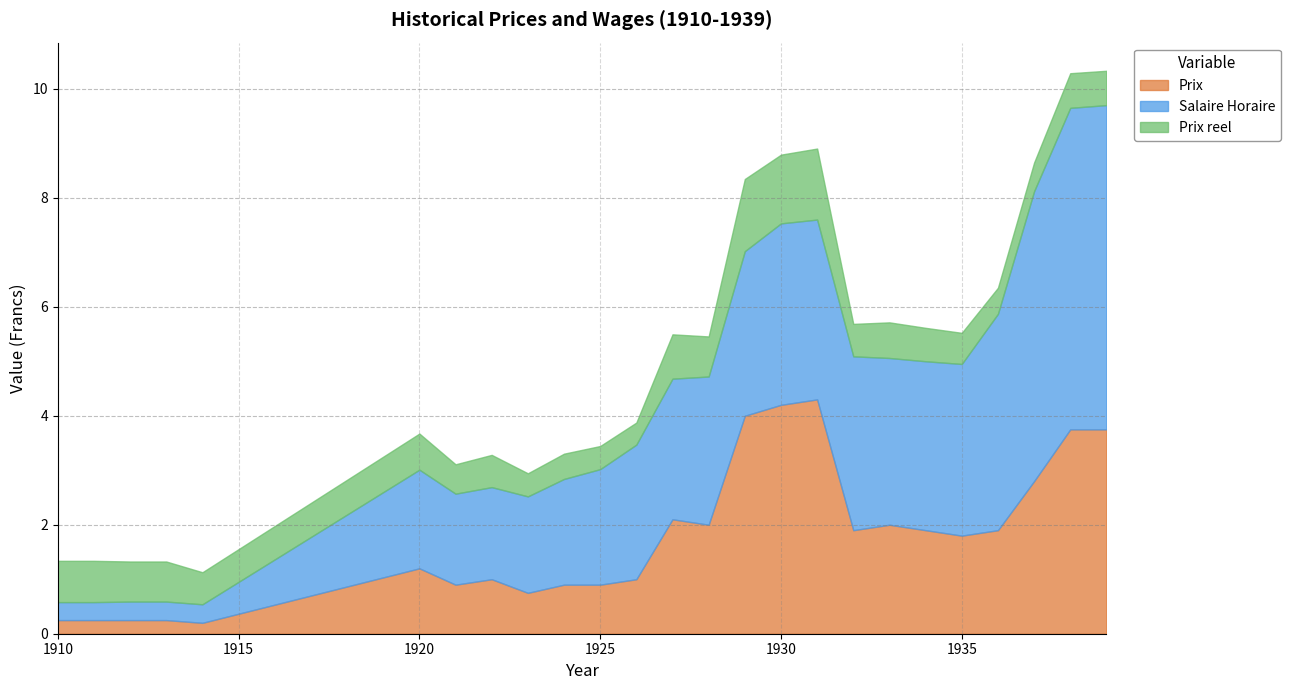

What is the total value across all series at 1911?

1.3